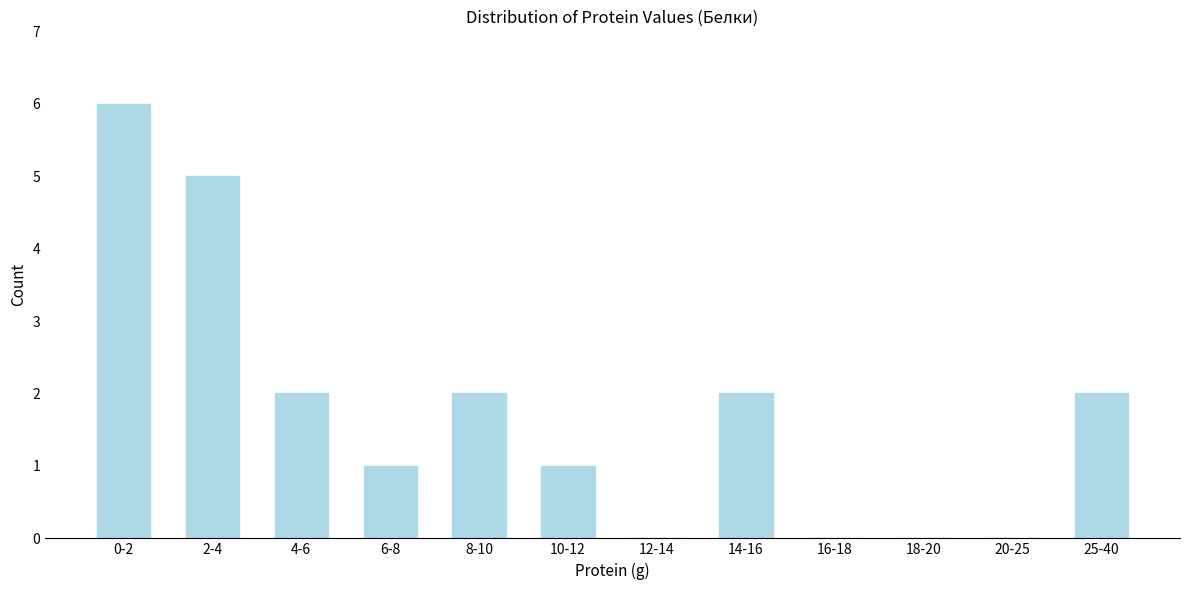

Reading left to right, list all the values displayed in this chart.

0-2=6	2-4=5	4-6=2	6-8=1	8-10=2	10-12=1	12-14=0	14-16=2	16-18=0	18-20=0	20-25=0	25-40=2